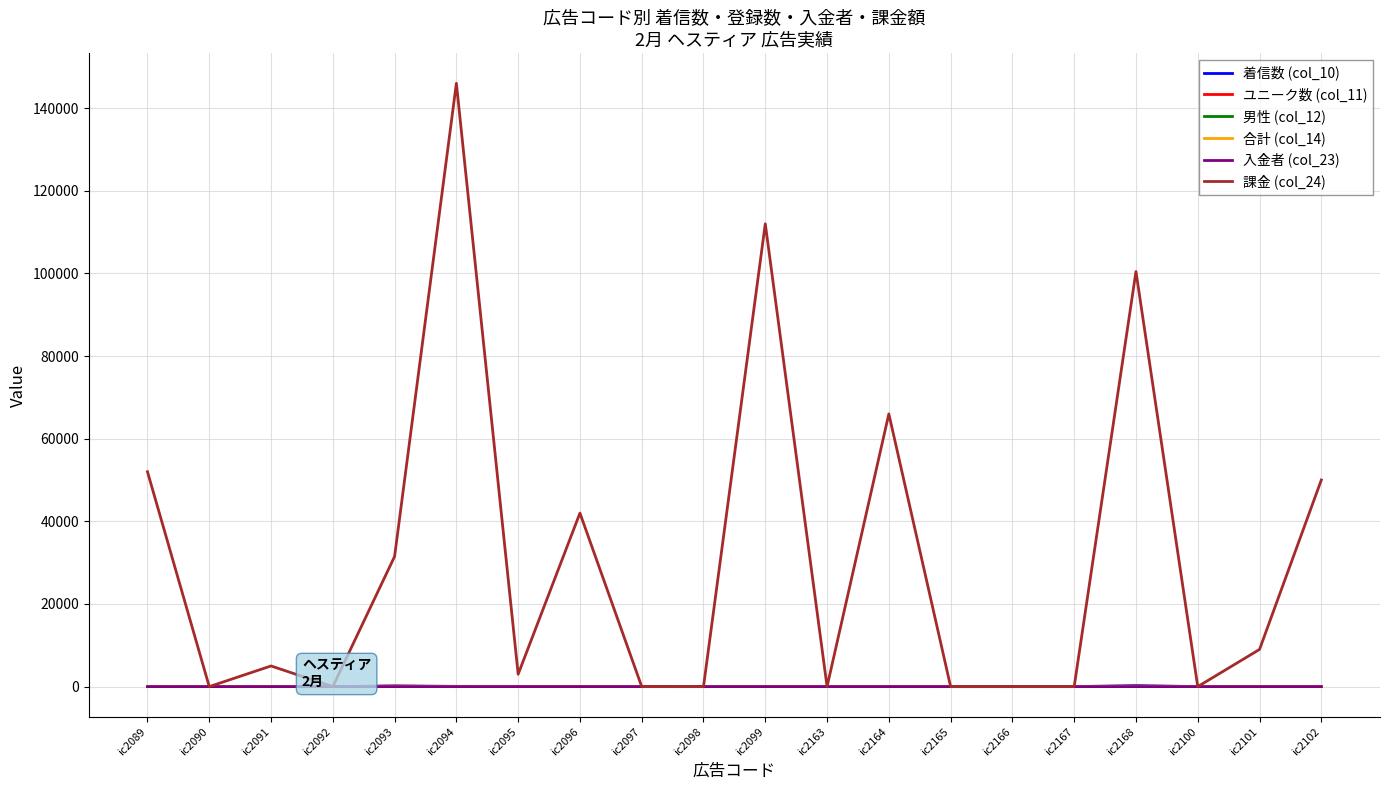

Does the chart have visible grid lines?

Yes